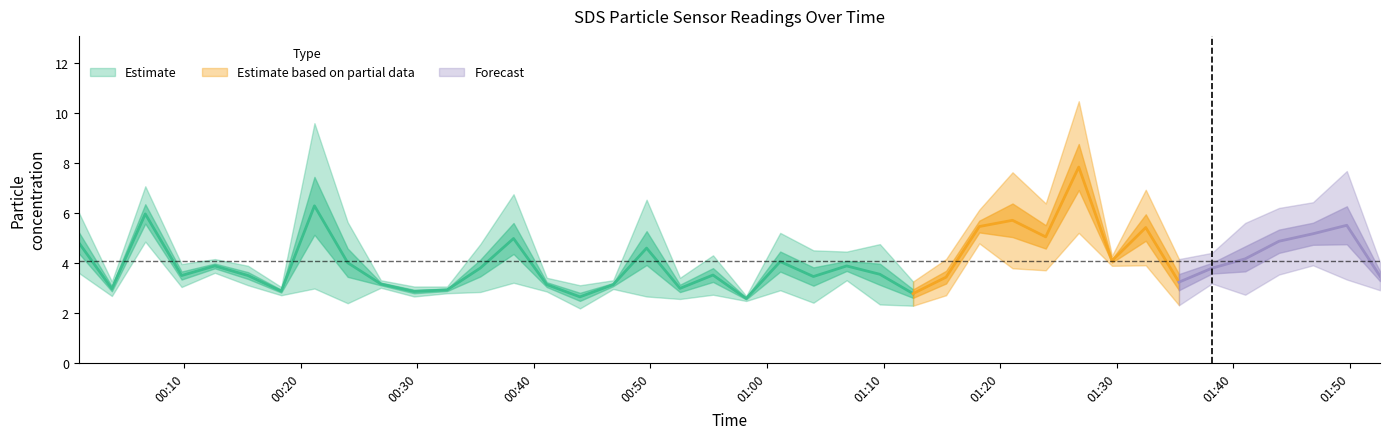

What is the label of the 25th point from the left?

24